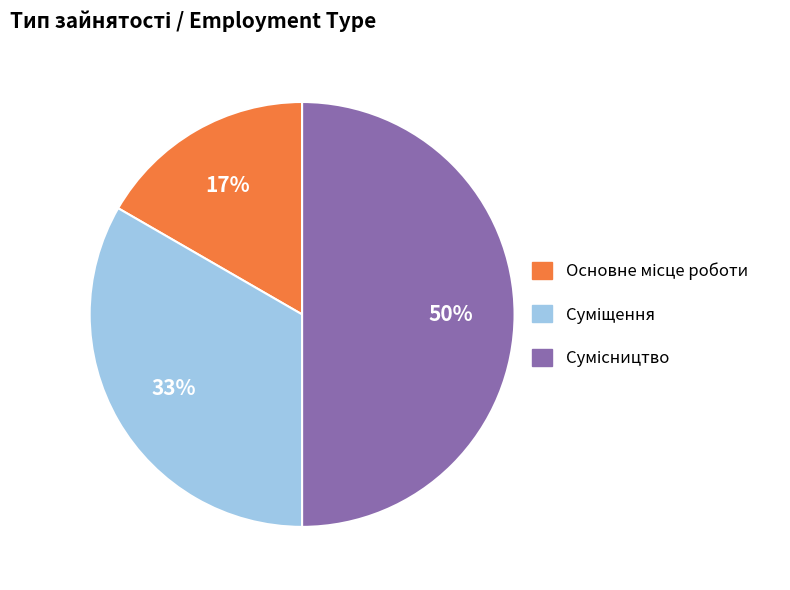

Count the number of slices in the pie.

3